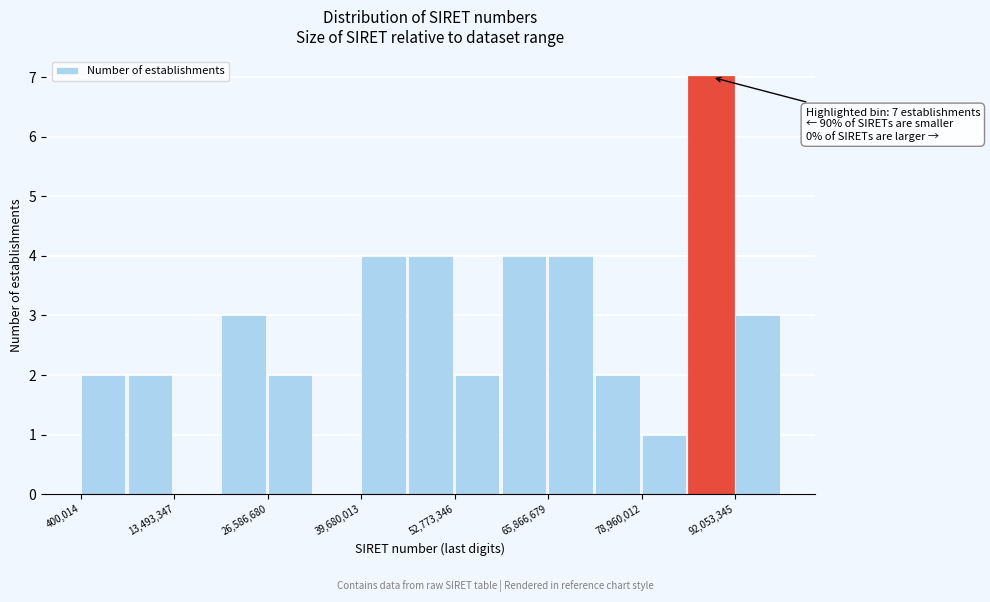

Read against the x-axis, roughly where is the centre of the tallest bar?

88000000